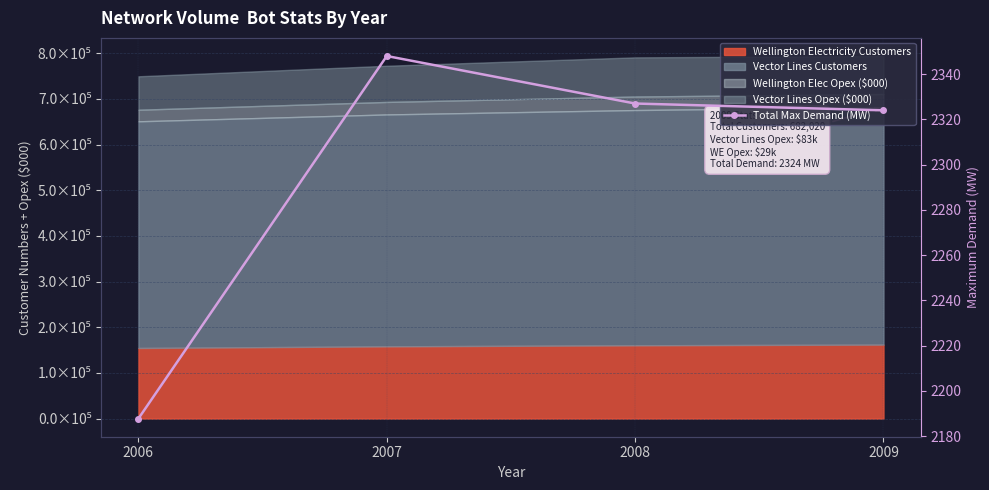

Which label corresponds to the smallest value in the chart?

2006